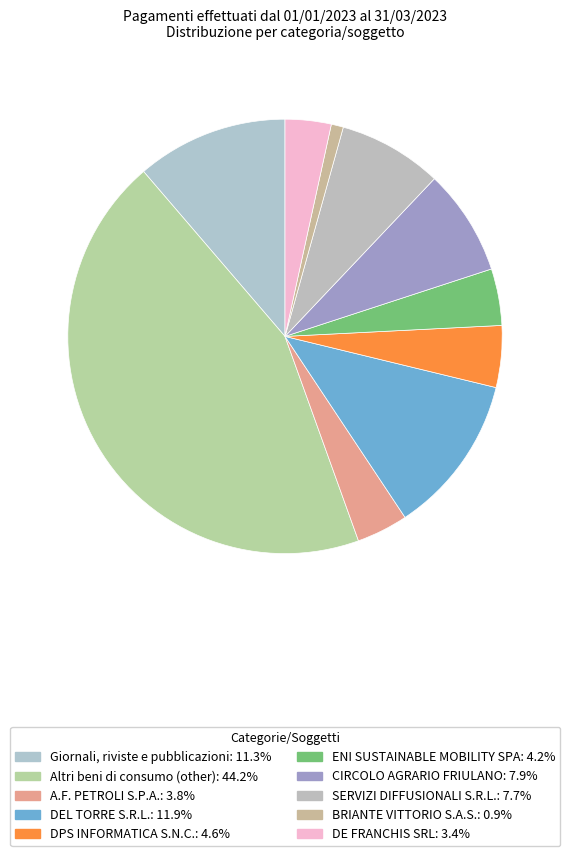

Count the number of slices in the pie.

10